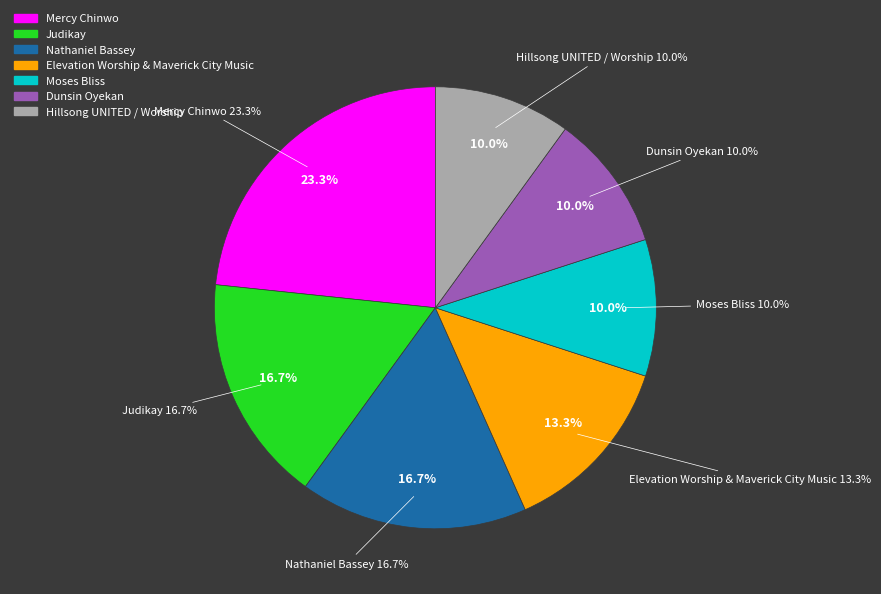

Approximately how many times larger is the value at Judikay compared to Moses Bliss?

1.7